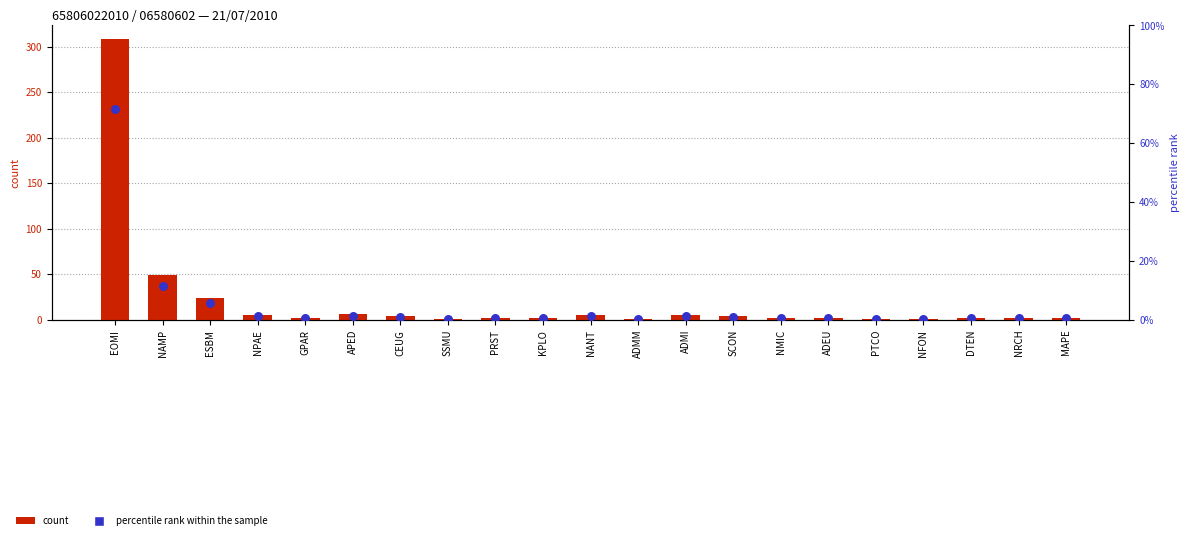

Is the value of percentile rank within the sample at ADMI greater than the value of count at CEUG?

No